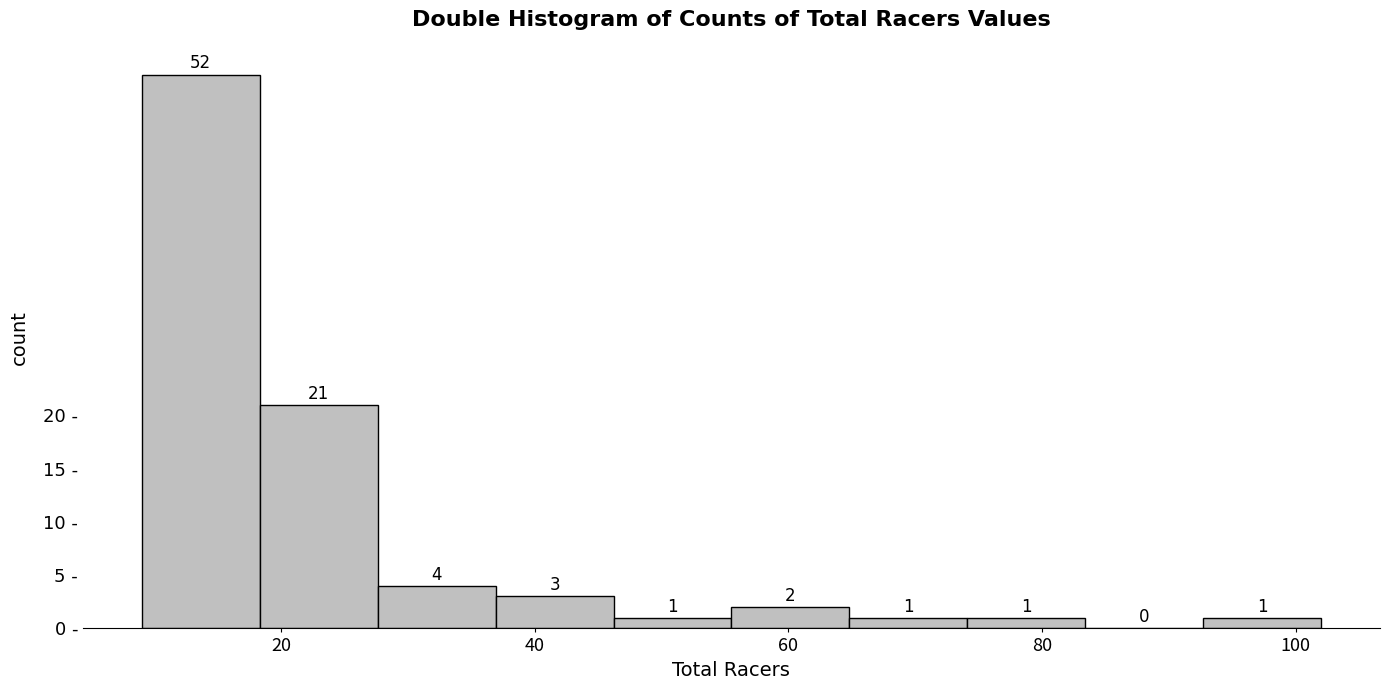

Reading left to right, list every bar in this chart as the range it spans on the x-axis followed by its height. The bar edges are not printed on the chart, so give them approximately, as read against the axis.

10 to 18: 52
18 to 28: 21
28 to 36: 4
36 to 46: 3
46 to 56: 1
56 to 64: 2
64 to 74: 1
74 to 84: 1
84 to 92: 0
92 to 102: 1